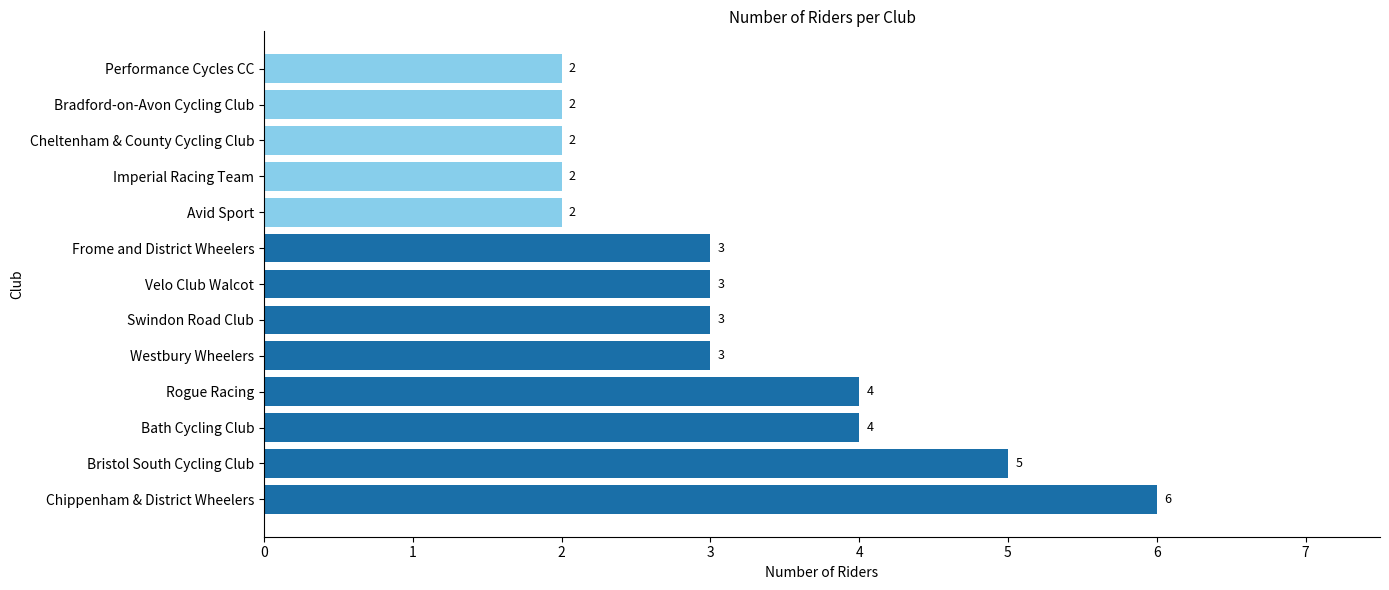

What is the ratio of the value at Bradford-on-Avon Cycling Club to the value at Cheltenham & County Cycling Club?

1.0